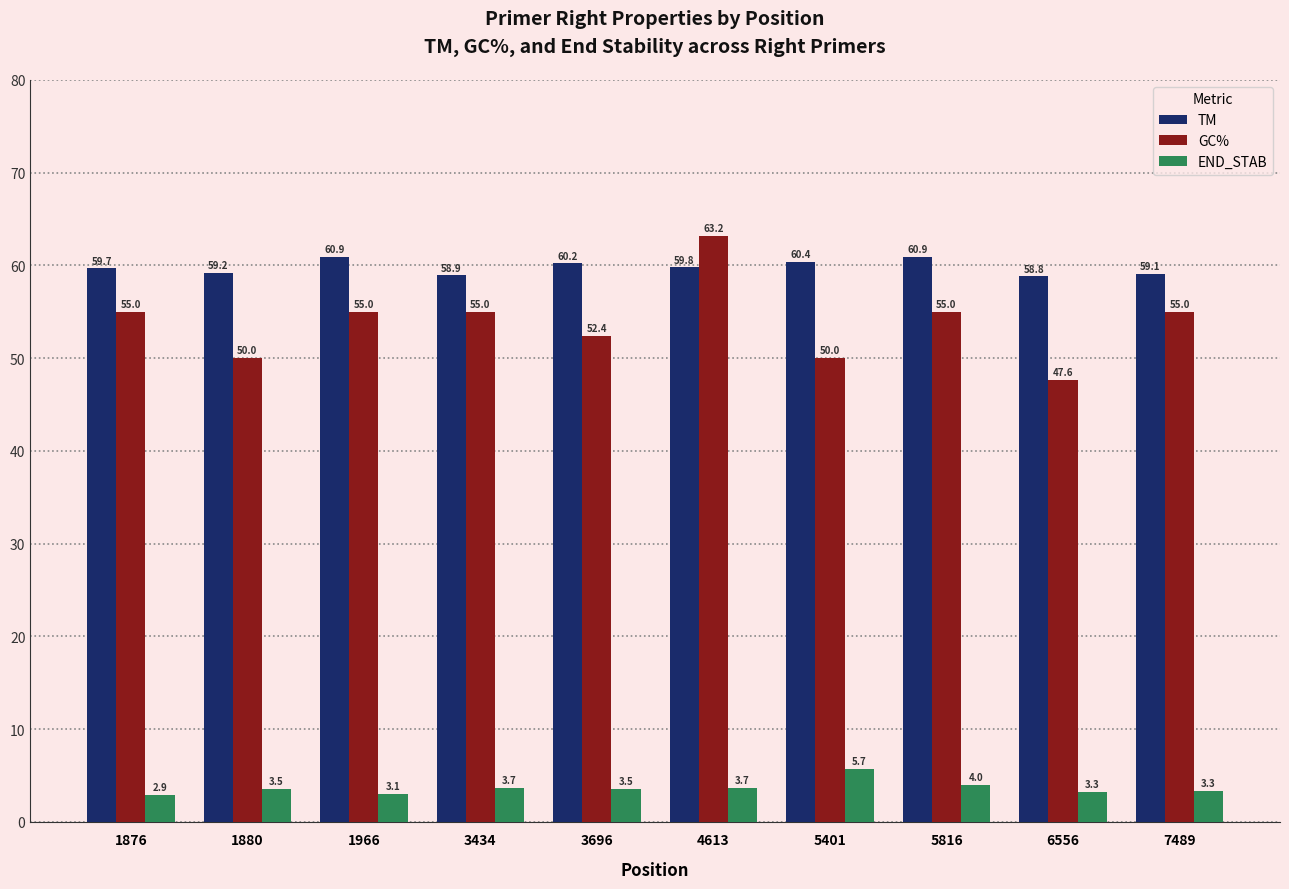

True or false: GC% has a value of 55.0 at 7489.

True